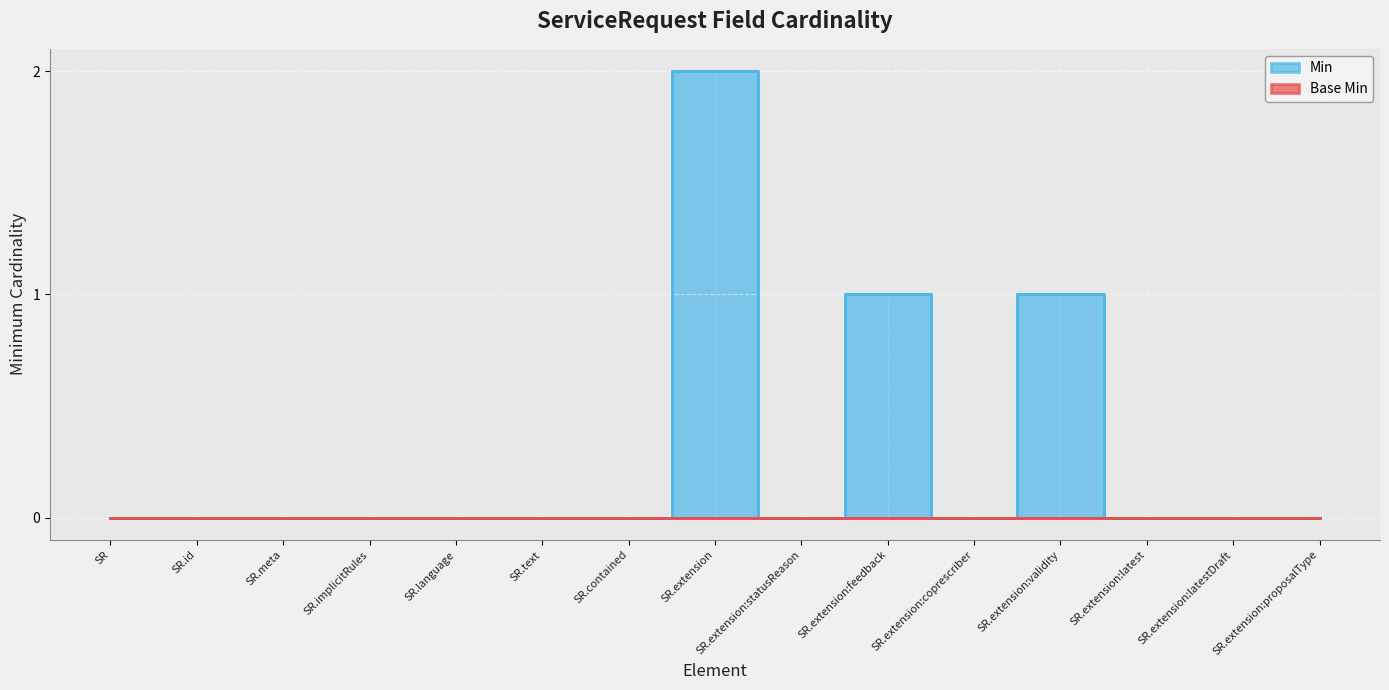

The chart shows a value of 0 at SR.extension:statusReason. True or false?

True